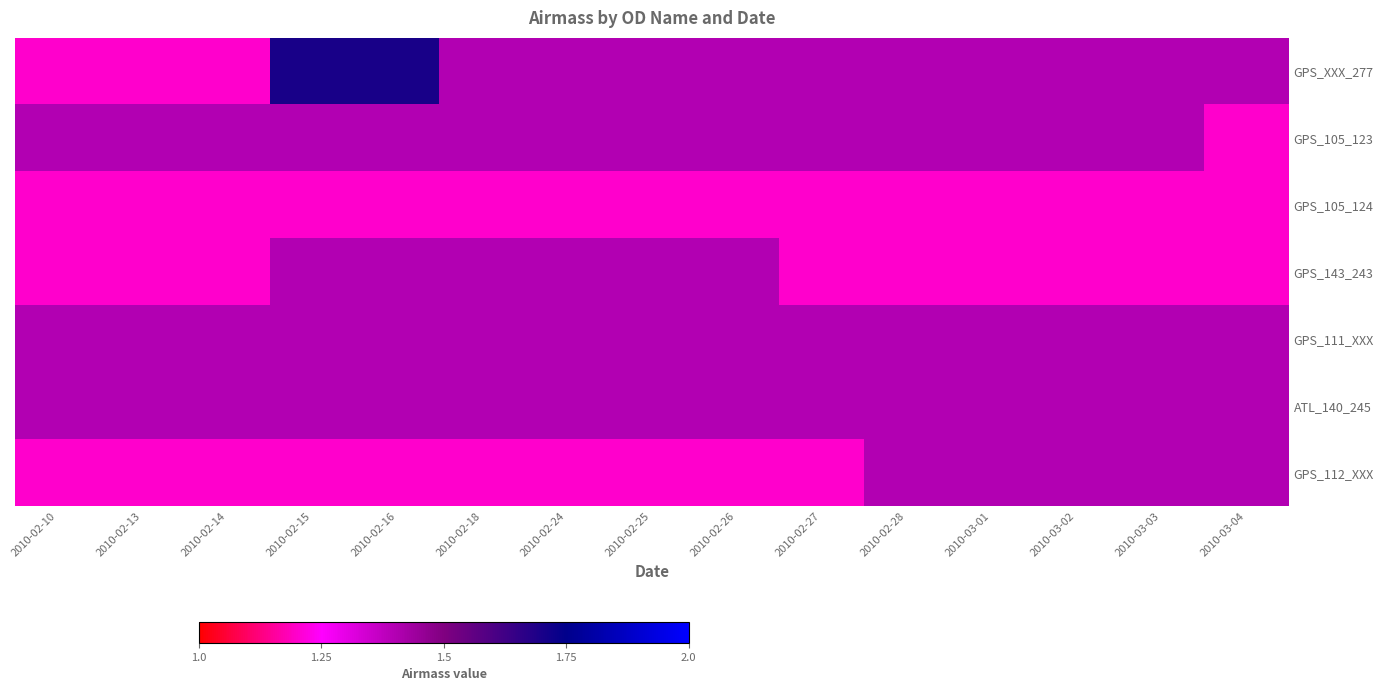

Rank the series at 2010-02-26 from lowest to highest value.

GPS_105_124, GPS_112_XXX, GPS_XXX_277, GPS_105_123, GPS_143_243, GPS_111_XXX, ATL_140_245